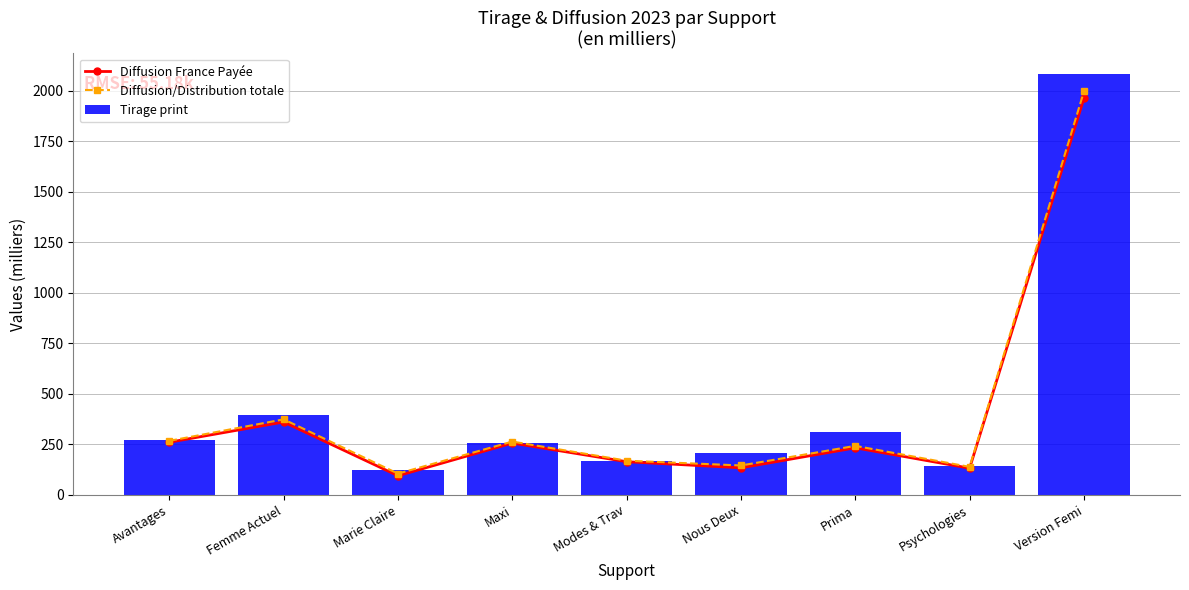

At which label does Diffusion France Payée reach its peak?

Version Femi